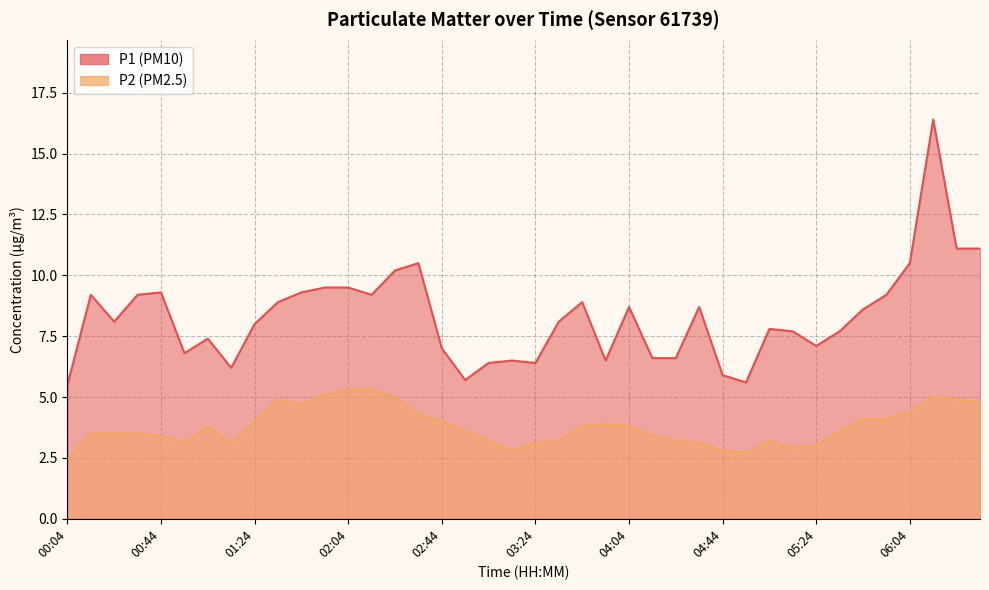

True or false: P1 and P2 cross at least once.

False